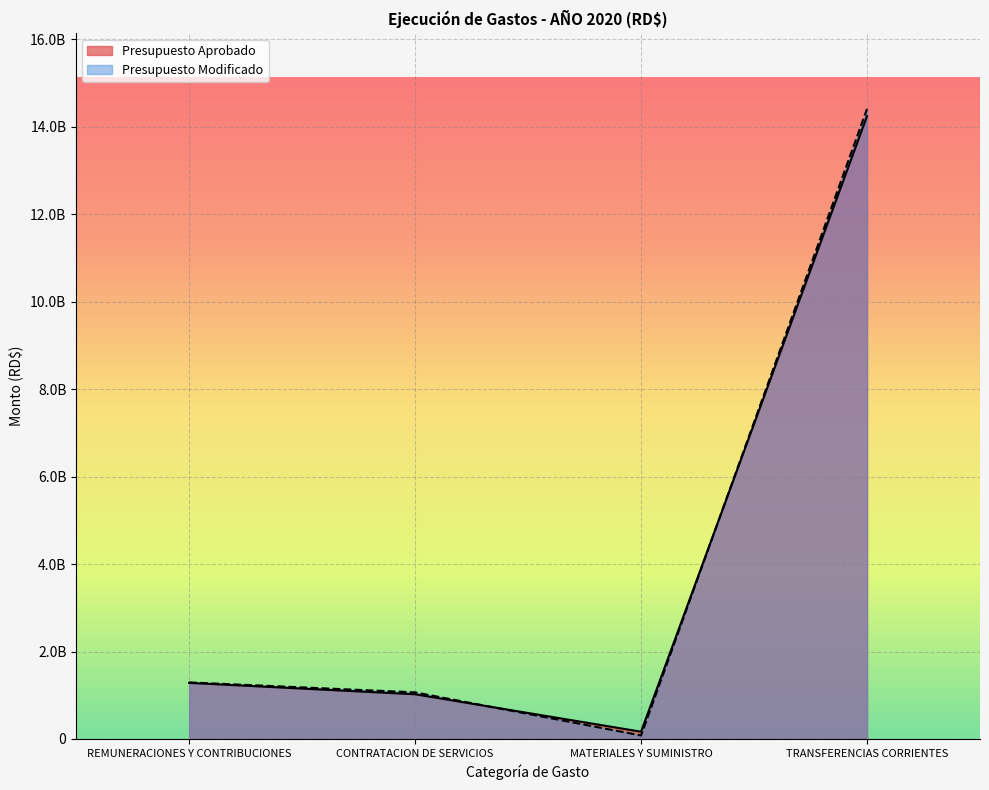

How many data points does each series have?

4